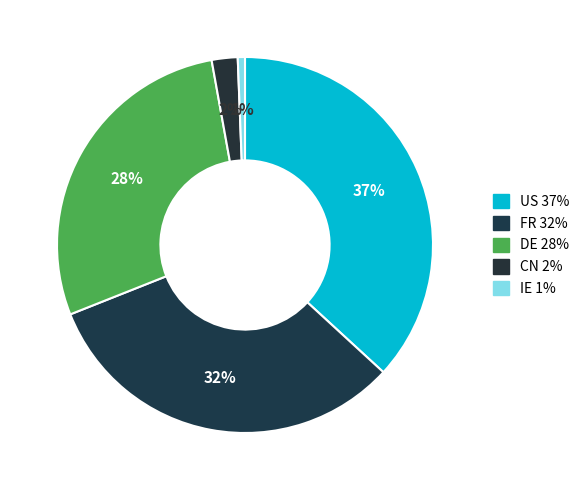

What is the ratio of the value at FR to the value at US?

0.9